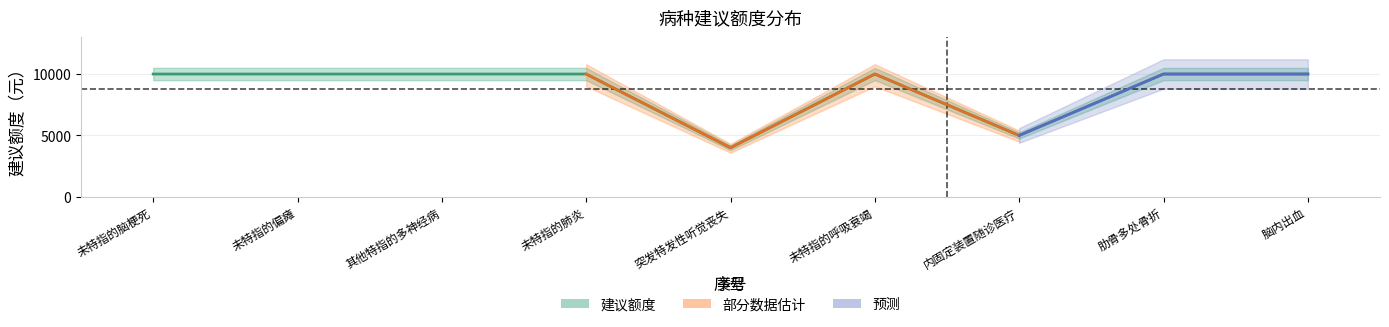

How many data points are less than 10000?

2